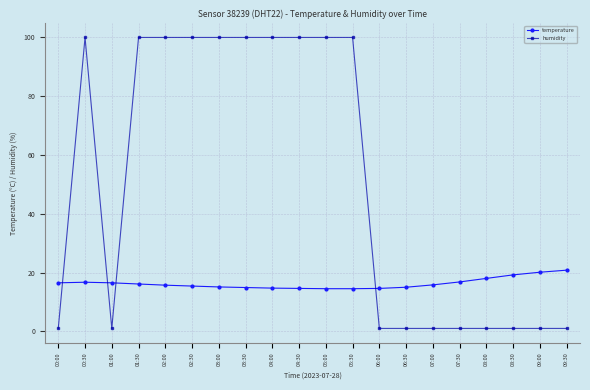

Which series has the widest spread of values?

humidity